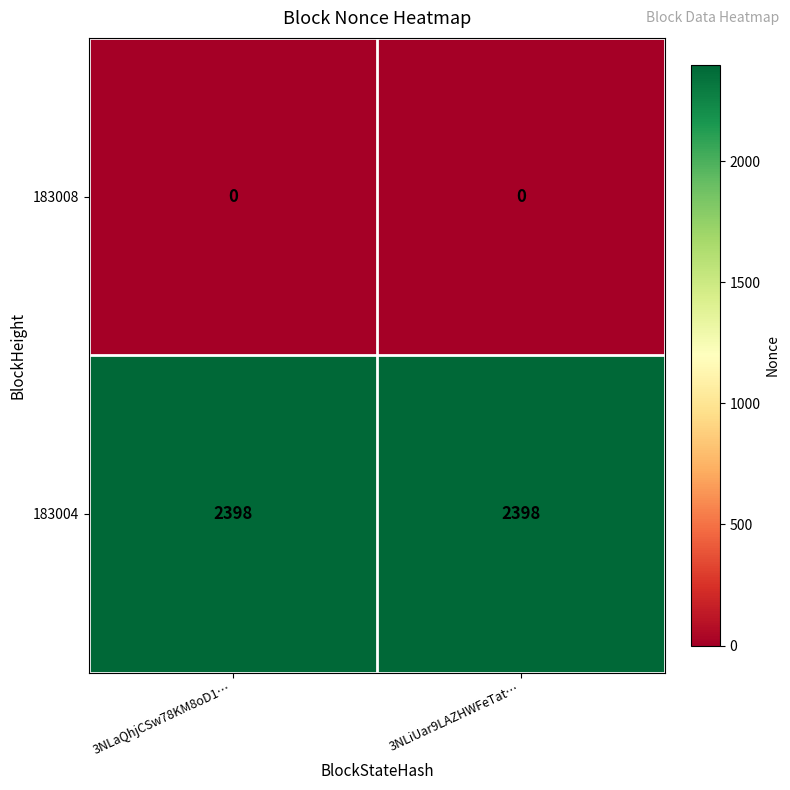

Reading left to right, transcribe all the data shown in this chart.

183008: 3NLaQhjCSw78KM8oD1…=0	3NLiUar9LAZHWFeTat…=0
183004: 3NLaQhjCSw78KM8oD1…=2398	3NLiUar9LAZHWFeTat…=2398